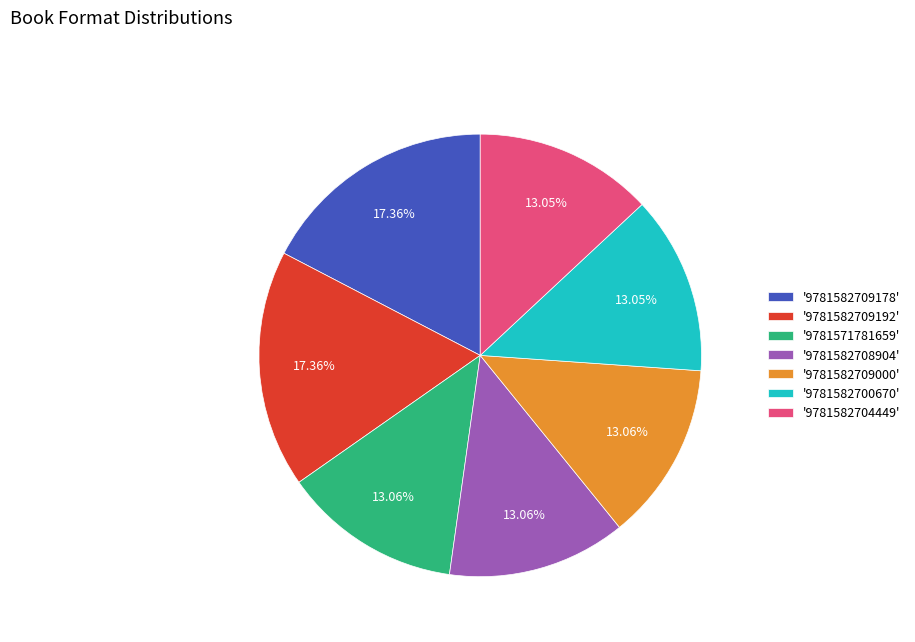

Combined, do '9781571781659' and '9781582708904' account for over 50%?

No